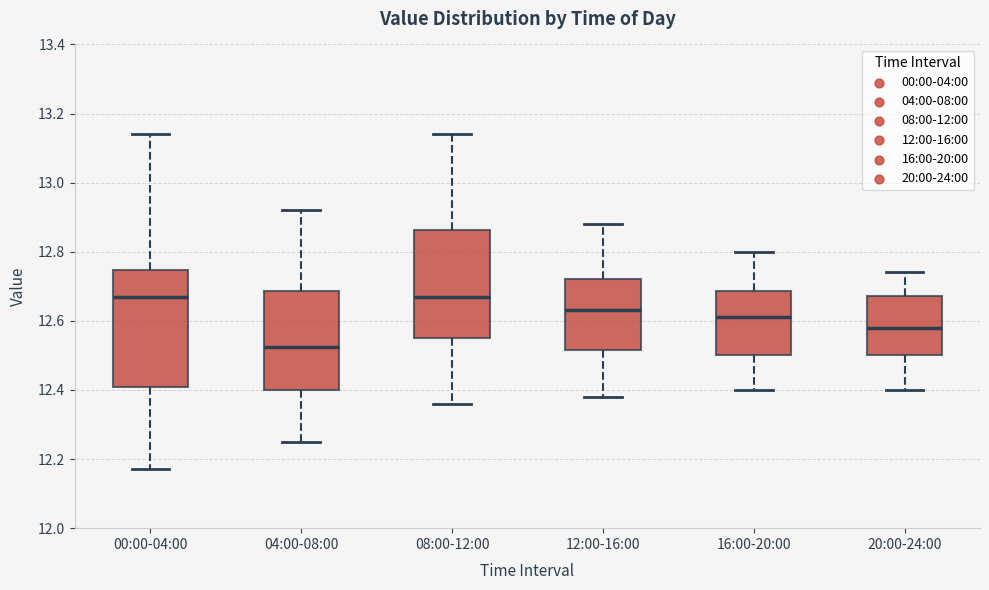

Which box's median line is the lowest?

04:00-08:00